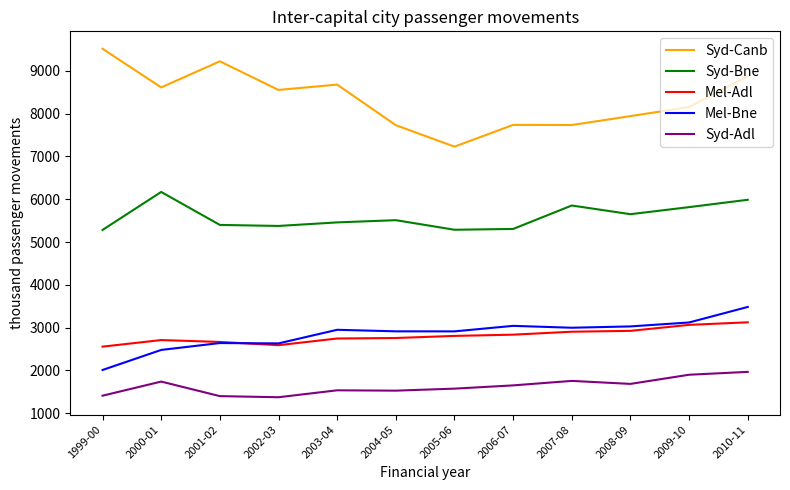

What is the approximate value of Syd-Canb at 2010-11?

8878